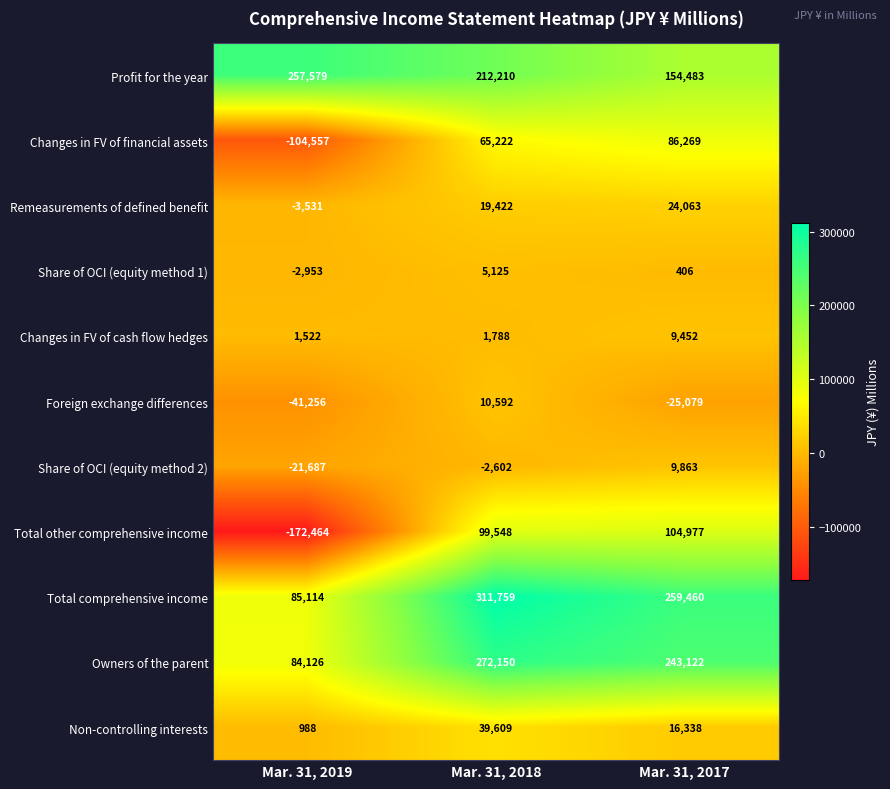

At which category does the chart reach its minimum across all series?

Mar. 31, 2019